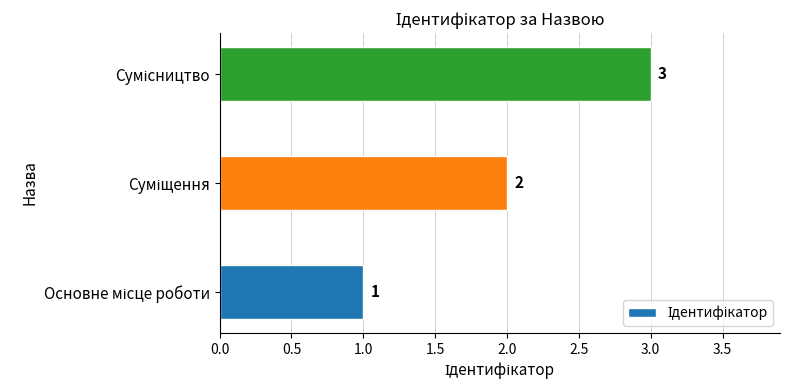

What is the greatest value displayed?

3